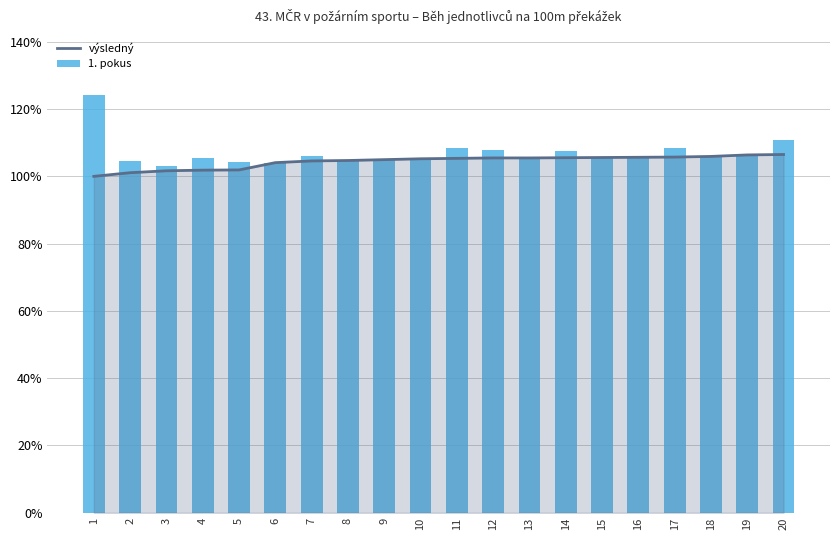

What is the sum of all 1. pokus values?

2139.0